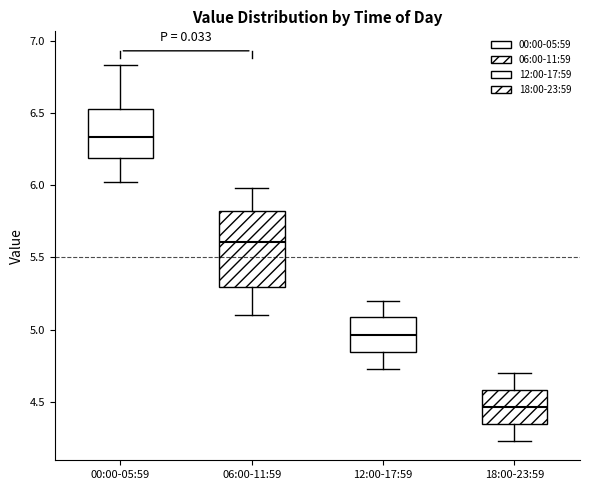

Where is the upper edge of the box for 06:00-11:59 on the y-axis? The values are not printed on the chart, so give them approximately, as read against the axis.

5.80